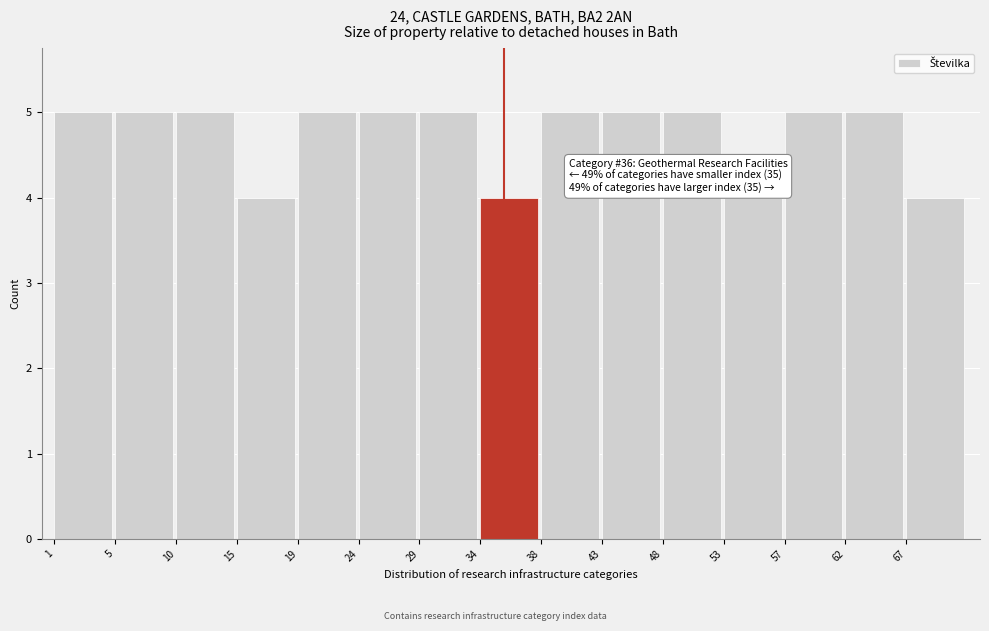

Reading right to left, extract all data points from this chart.

4	5	5	4	5	5	5	4	5	5	5	4	5	5	5